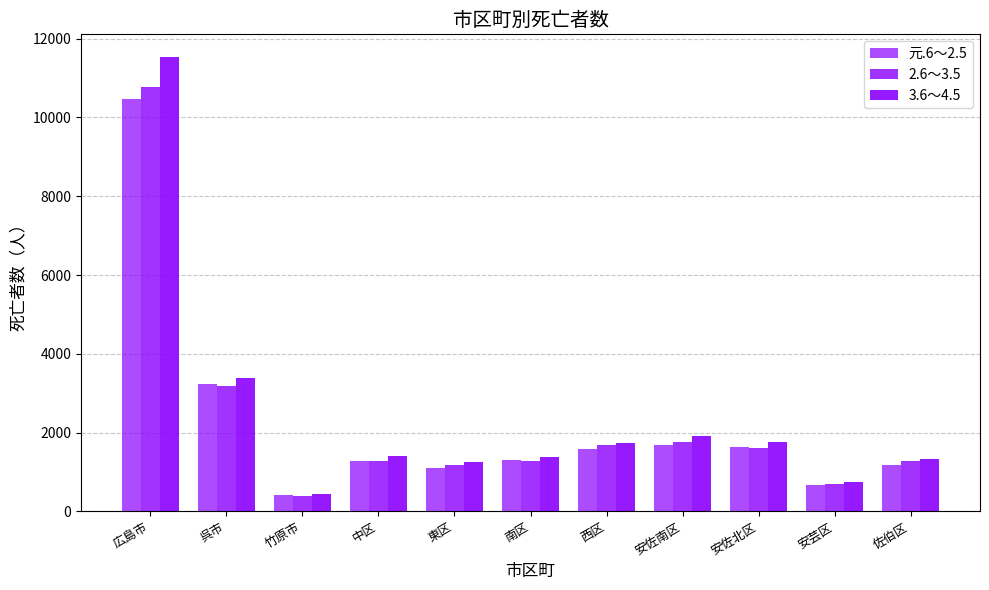

How many values in the 2.6～3.5 series are below 1290?

5